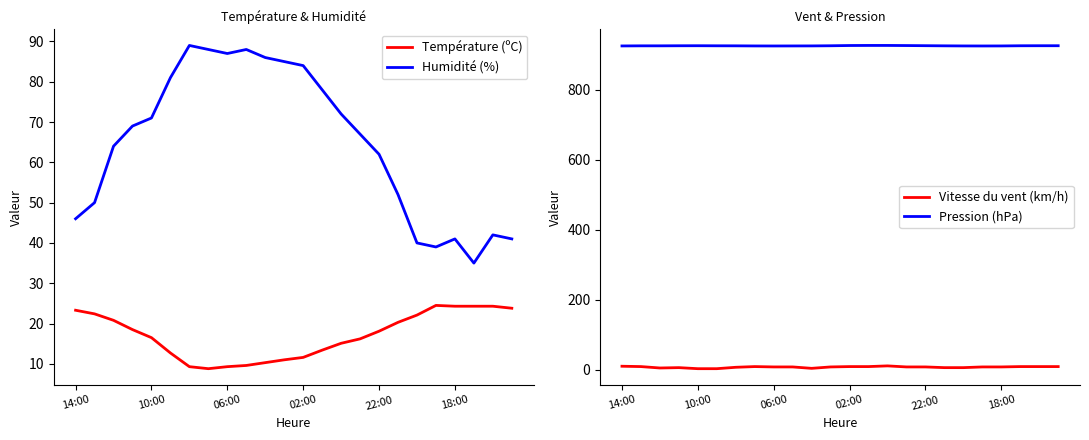

What value does the Vitesse du vent (km/h) series have at 7?

9.0